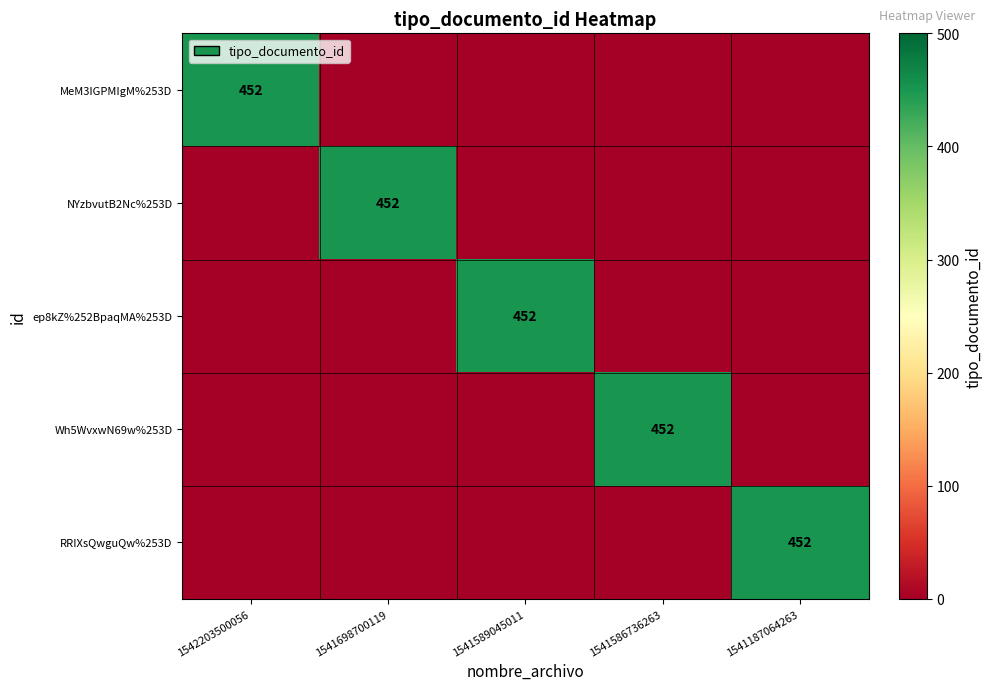

What is the greatest value displayed?

452